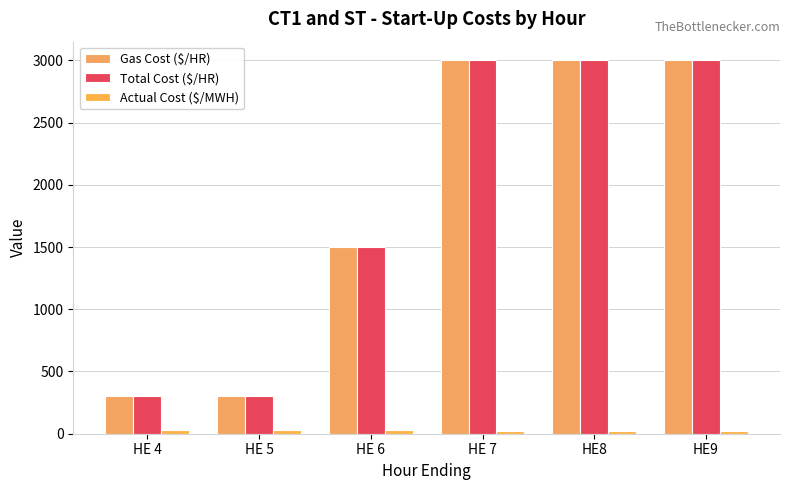

Count the number of data series in this chart.

3